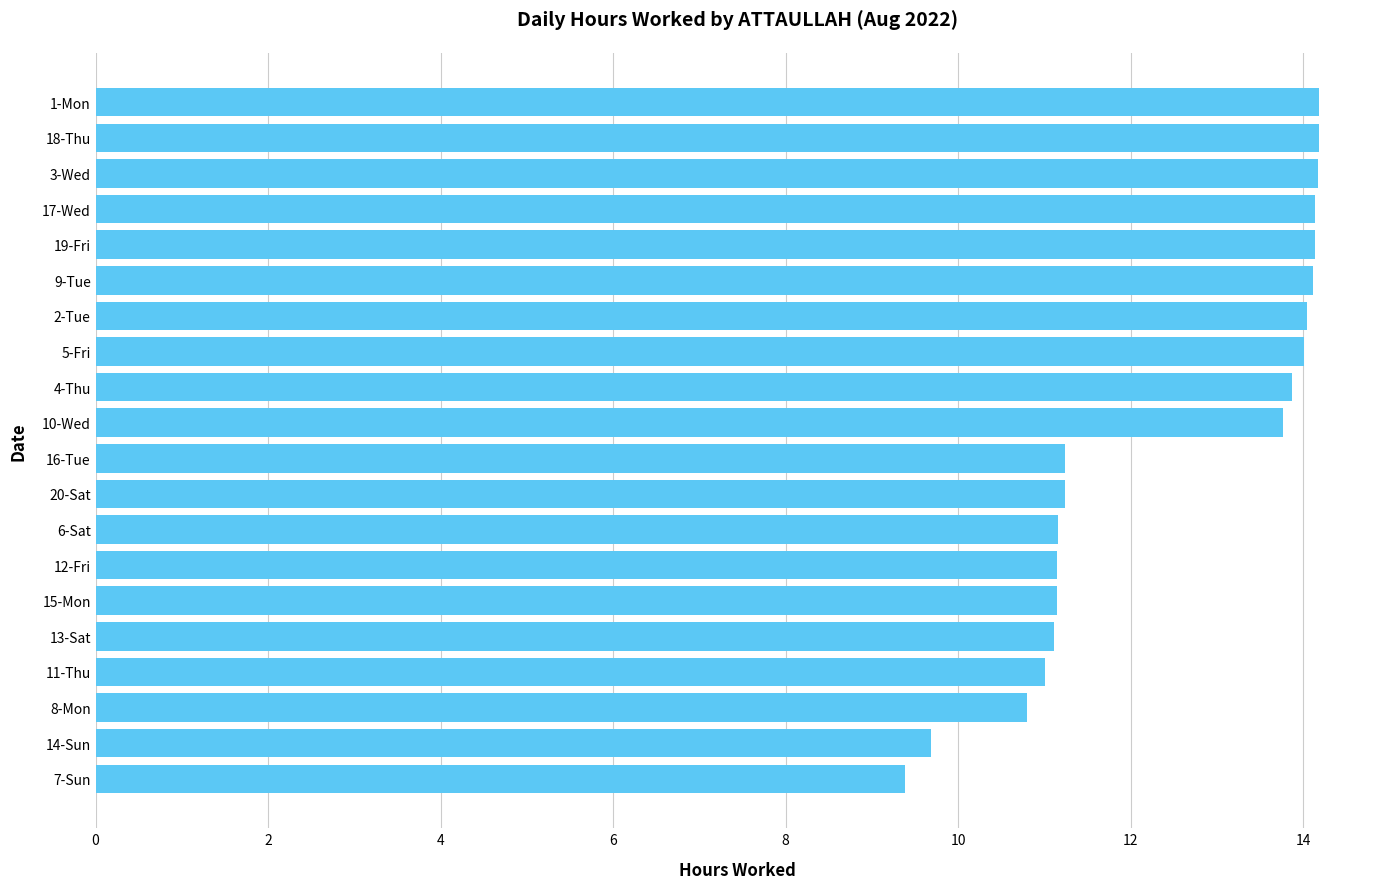

Which label corresponds to the smallest value in the chart?

7-Sun